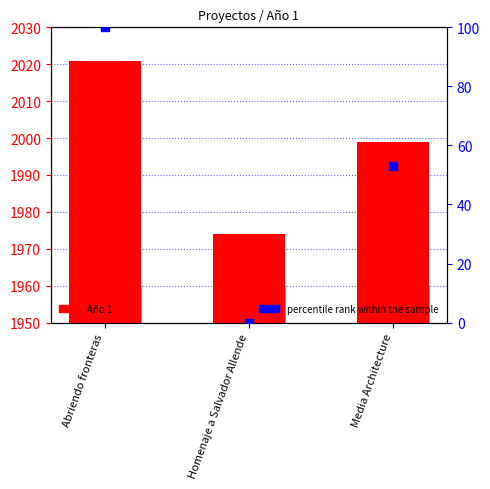

What is the total value across all series at Media Architecture?

102.2